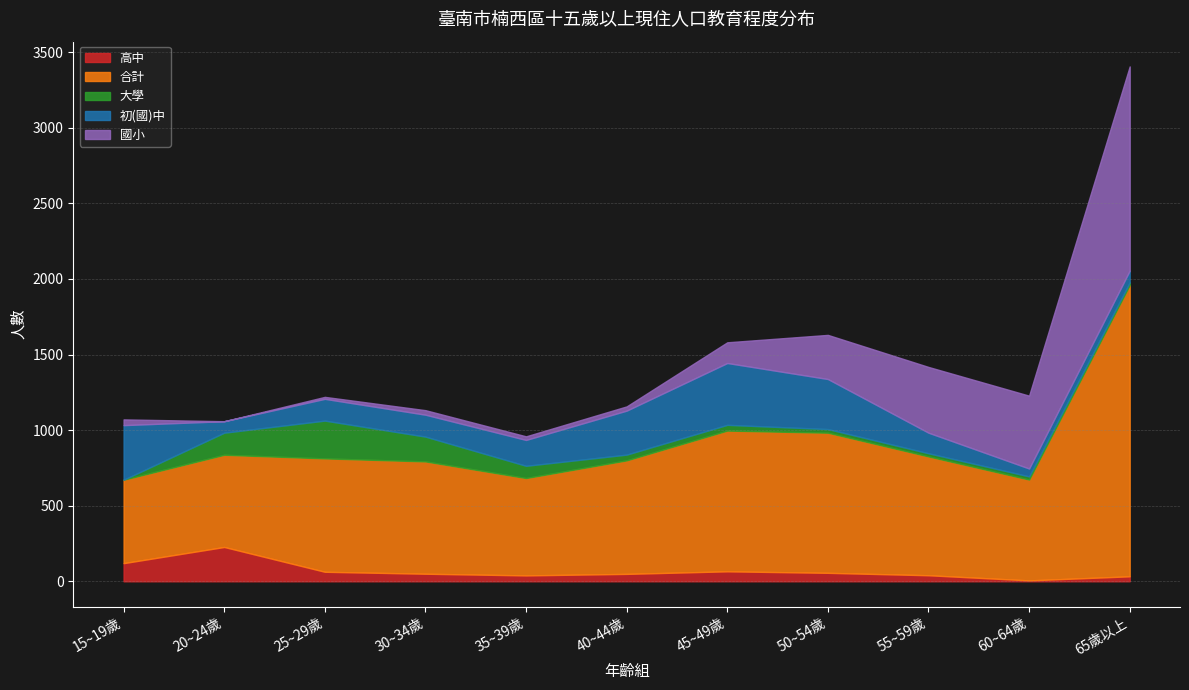

How many lines are shown in the chart?

5